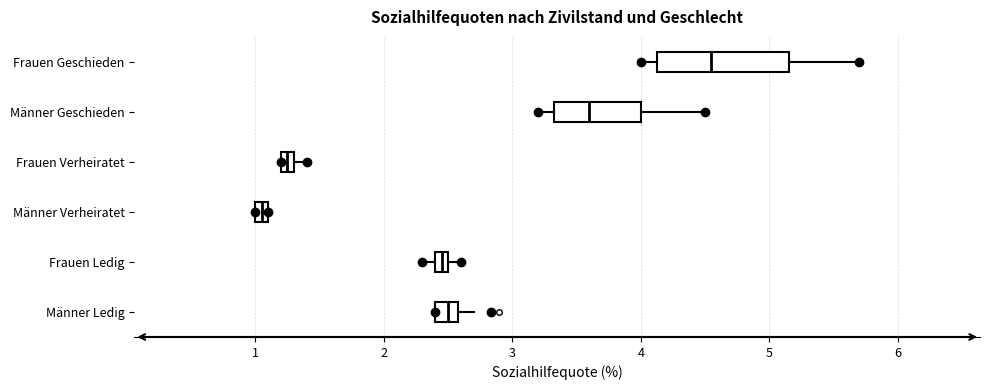

Which box has the furthest to the left median line?

Männer Verheiratet